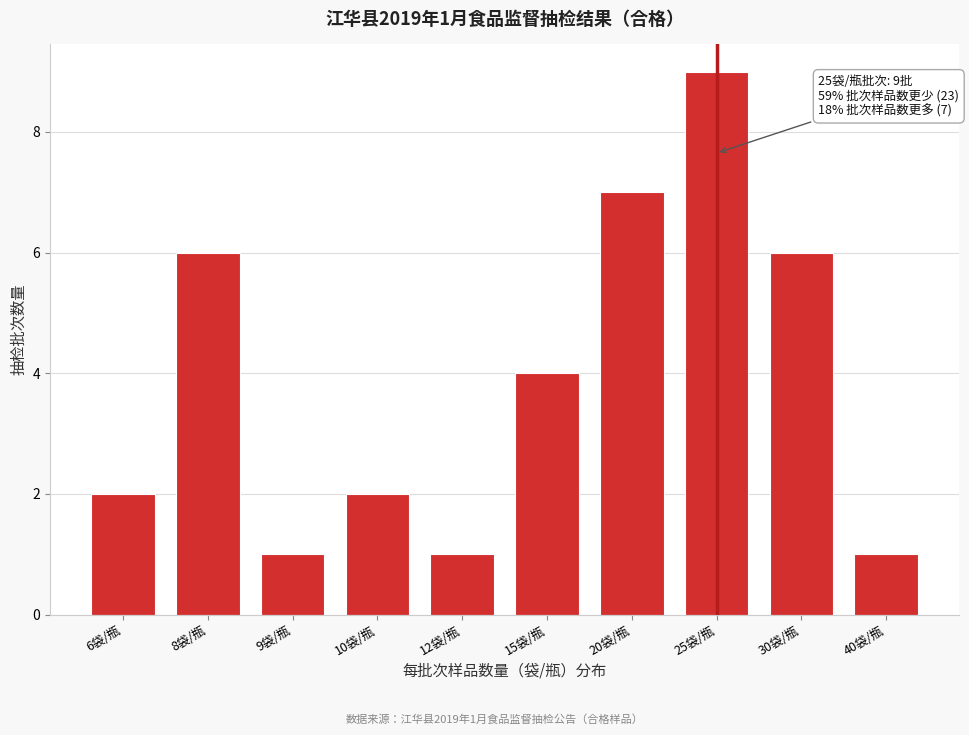

Reading left to right, transcribe all the data shown in this chart.

2	6	1	2	1	4	7	9	6	1